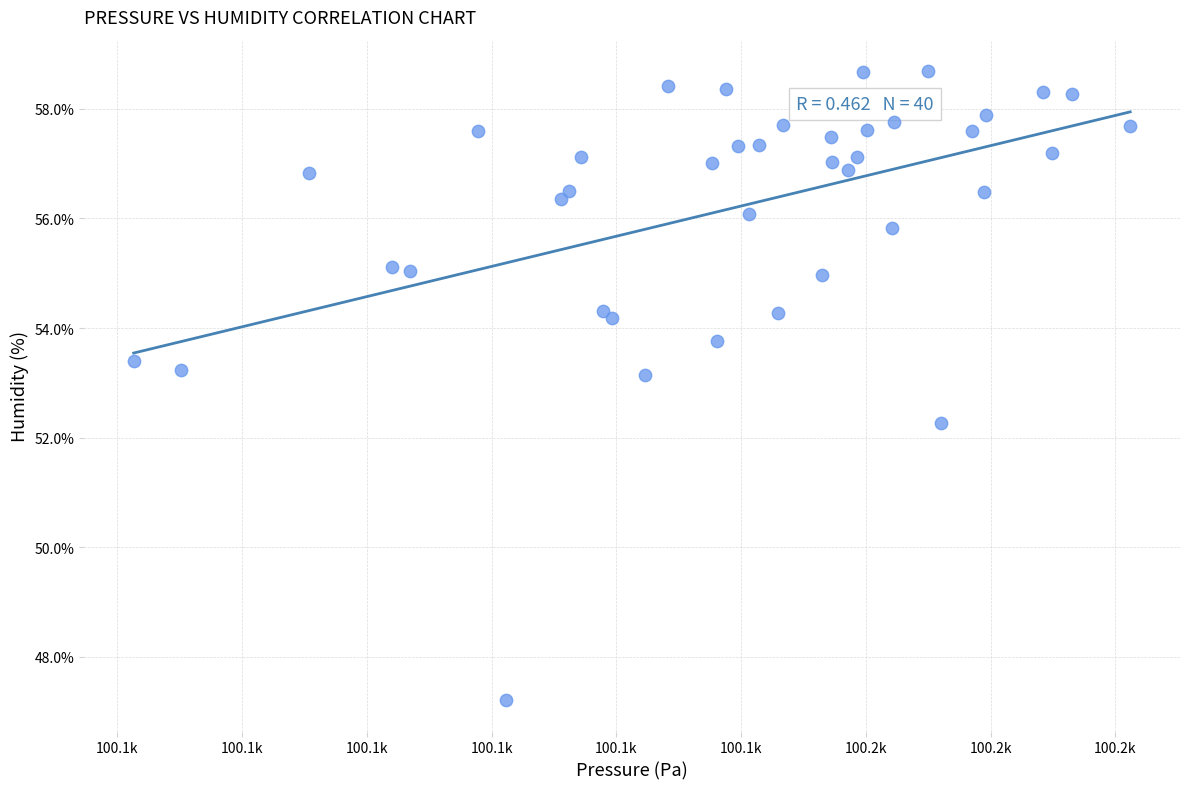

What Y value in the scatter plot is closest to 52?

52.3